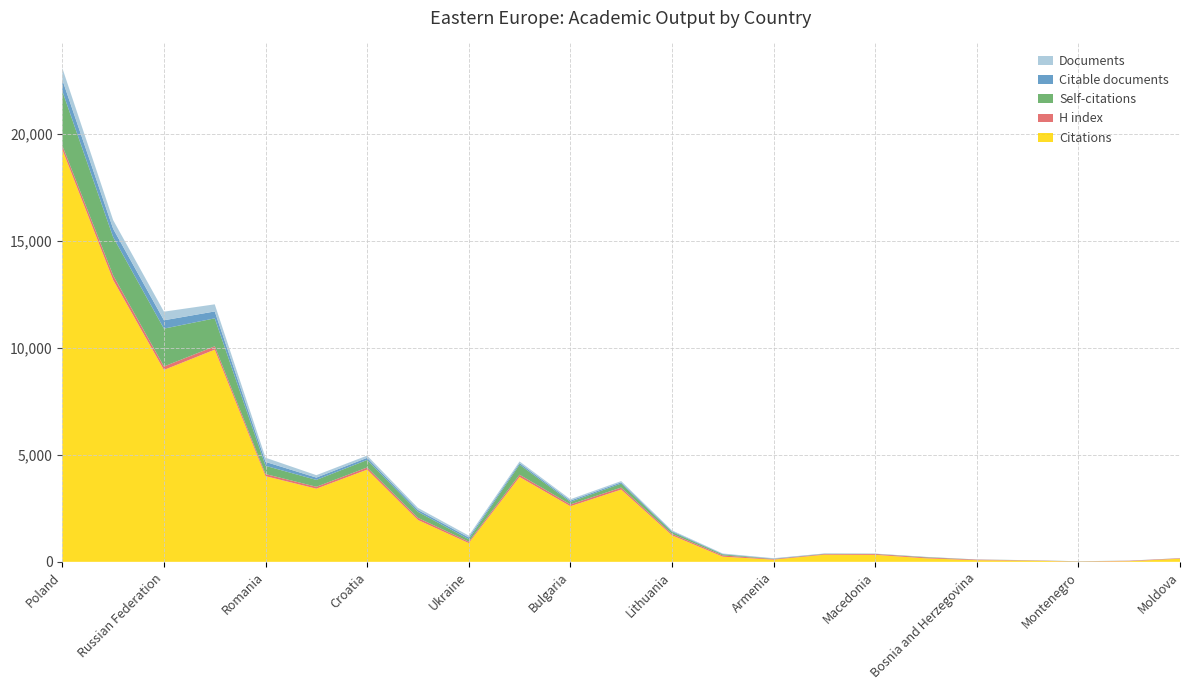

Reading left to right, transcribe all the data shown in this chart.

Documents: Poland=546	Hungary=406	Russian Federation=402	Czech Republic=333	Romania=195	Serbia=114	Croatia=105	Slovakia=97	Ukraine=86	Slovenia=76	Bulgaria=65	Estonia=59	Lithuania=38	Georgia=21	Armenia=16	Belarus=9	Macedonia=7	Latvia=6	Bosnia and Herzegovina=3	Albania=2	Montenegro=2	Azerbaijan=2	Moldova=2
Citable documents: Poland=531	Hungary=388	Russian Federation=391	Czech Republic=322	Romania=183	Serbia=108	Croatia=98	Slovakia=87	Ukraine=86	Slovenia=74	Bulgaria=60	Estonia=59	Lithuania=38	Georgia=21	Armenia=15	Belarus=9	Macedonia=4	Latvia=5	Bosnia and Herzegovina=3	Albania=1	Montenegro=2	Azerbaijan=2	Moldova=2
Self-citations: Poland=2545	Hungary=1787	Russian Federation=1767	Czech Republic=1306	Romania=385	Serbia=320	Croatia=353	Slovakia=283	Ukraine=110	Slovenia=470	Bulgaria=118	Estonia=186	Lithuania=87	Georgia=47	Armenia=7	Belarus=10	Macedonia=7	Latvia=17	Bosnia and Herzegovina=3	Albania=4	Montenegro=6	Azerbaijan=2	Moldova=3
H index: Poland=188	Hungary=216	Russian Federation=164	Czech Republic=157	Romania=99	Serbia=90	Croatia=100	Slovakia=99	Ukraine=67	Slovenia=106	Bulgaria=85	Estonia=94	Lithuania=68	Georgia=59	Armenia=29	Belarus=30	Macedonia=40	Latvia=41	Bosnia and Herzegovina=27	Albania=15	Montenegro=10	Azerbaijan=22	Moldova=21
Citations: Poland=19262	Hungary=13173	Russian Federation=8967	Czech Republic=9916	Romania=4003	Serbia=3418	Croatia=4309	Slovakia=1955	Ukraine=876	Slovenia=3965	Bulgaria=2598	Estonia=3376	Lithuania=1239	Georgia=241	Armenia=102	Belarus=333	Macedonia=327	Latvia=163	Bosnia and Herzegovina=76	Albania=56	Montenegro=9	Azerbaijan=29	Moldova=145